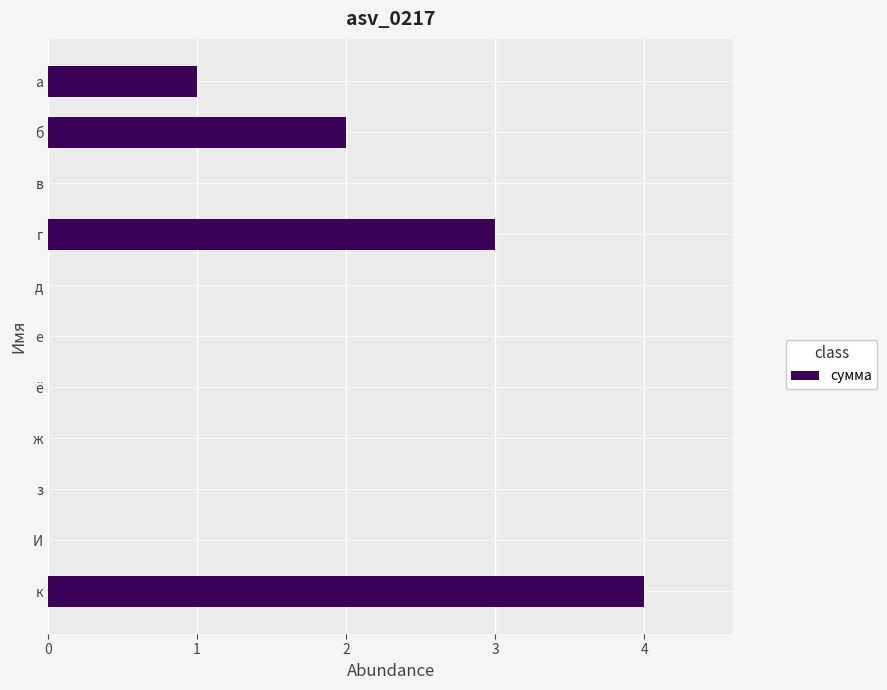

Is it true that the value at а is 2?

False